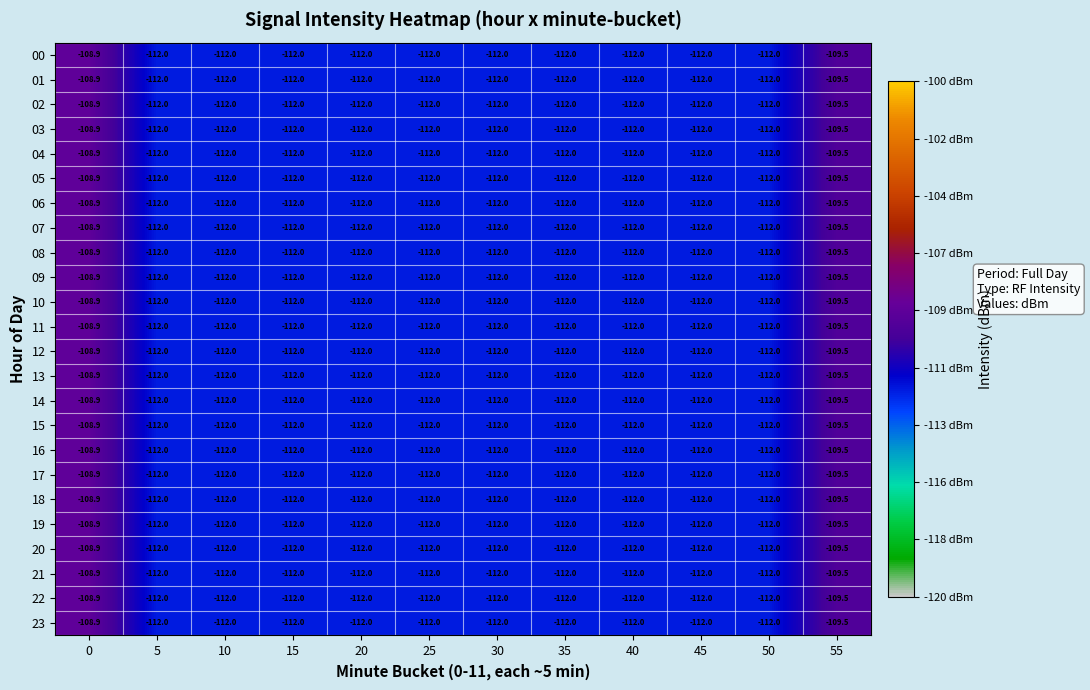

What is the sum of all 19 values?

-1338.4